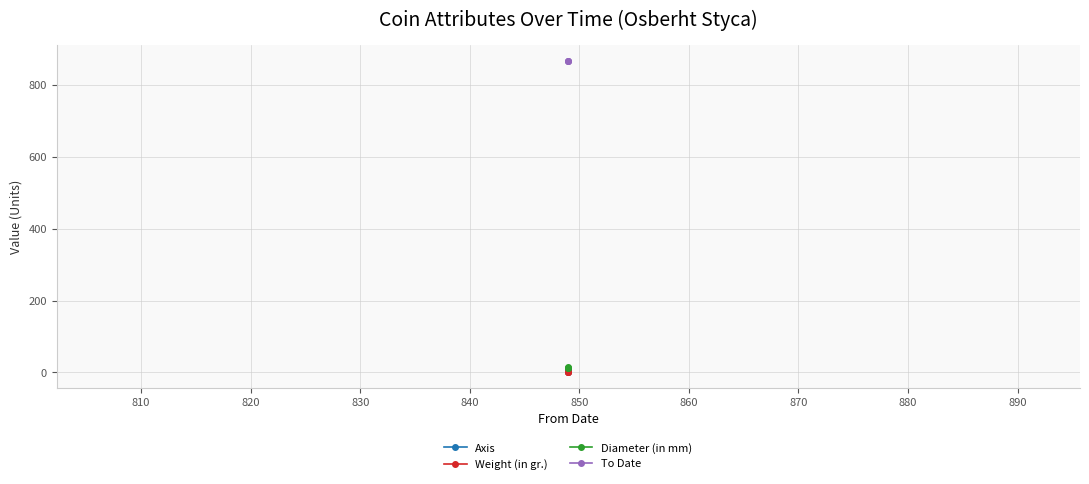

What is the maximum value shown in the chart?

867.0